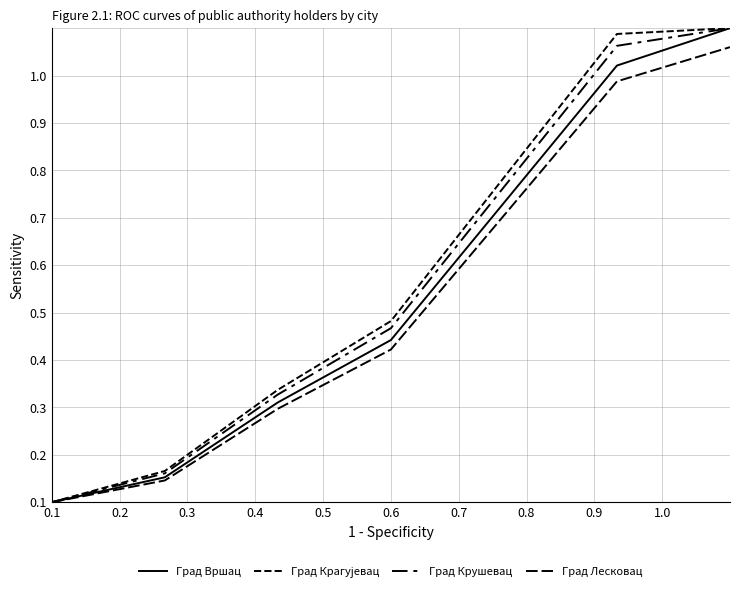

What is the sum of all Град Крушевац values?

3.3